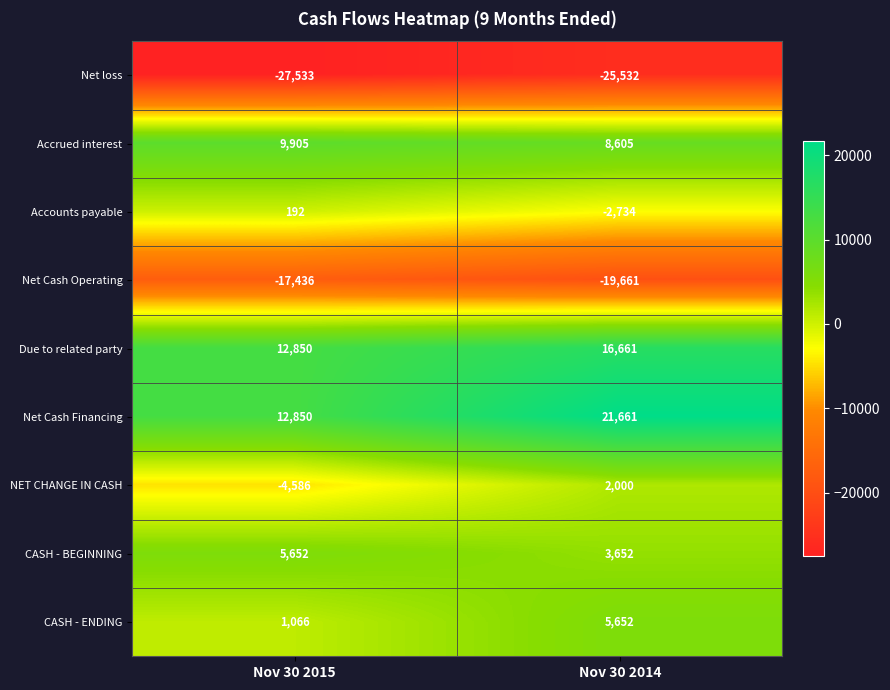

Read the Net loss value at Nov 30 2014, to the nearest 100.

-25500